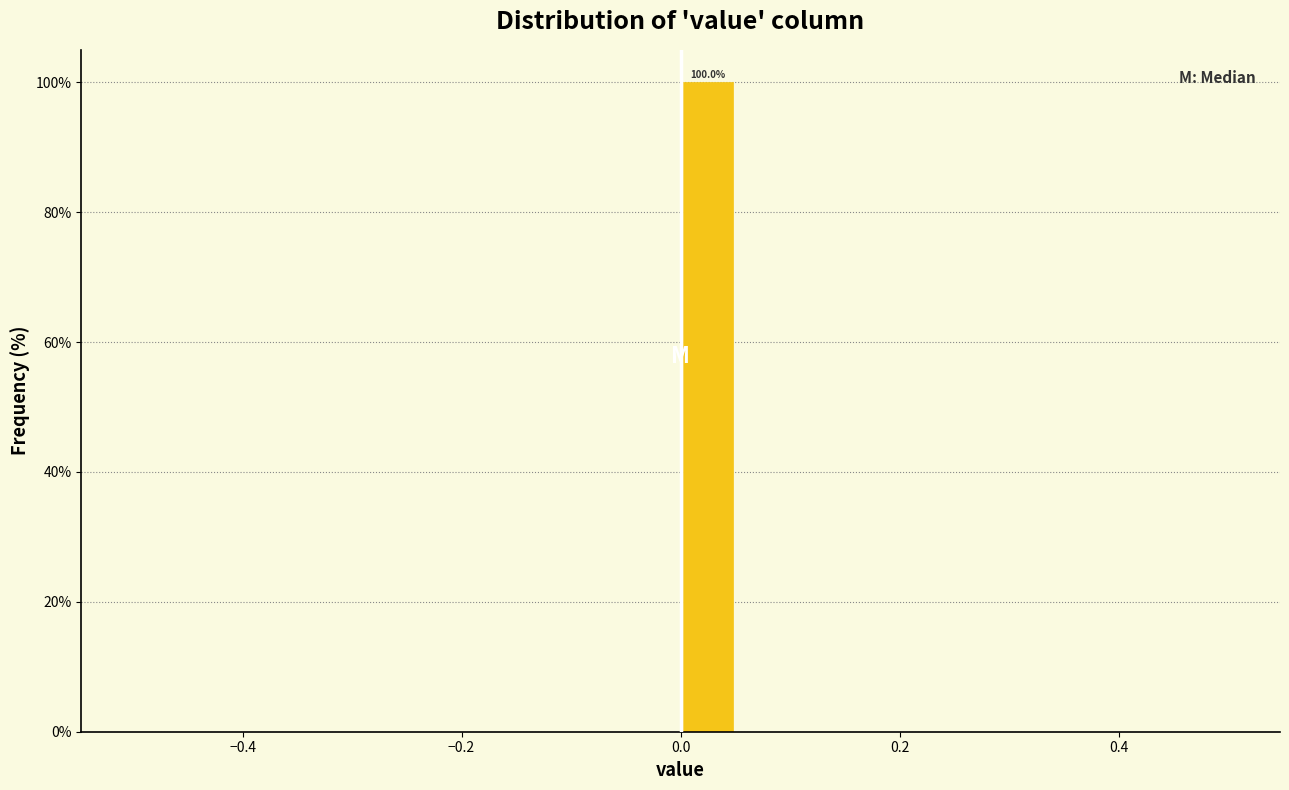

Read against the x-axis, roughly where is the centre of the tallest bar?

0.02